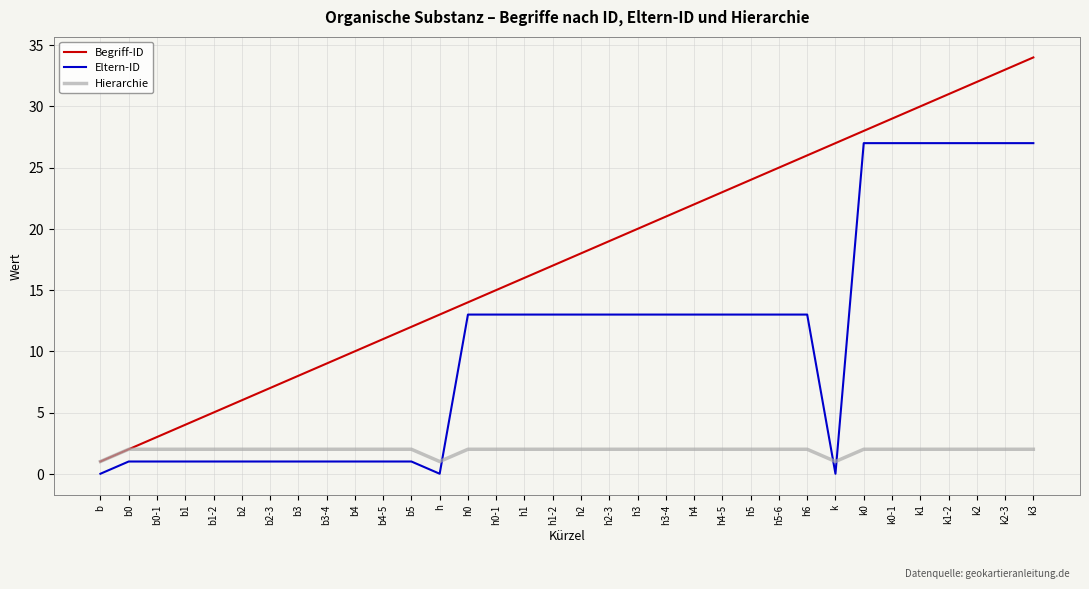

How many distinct data groups are displayed?

3